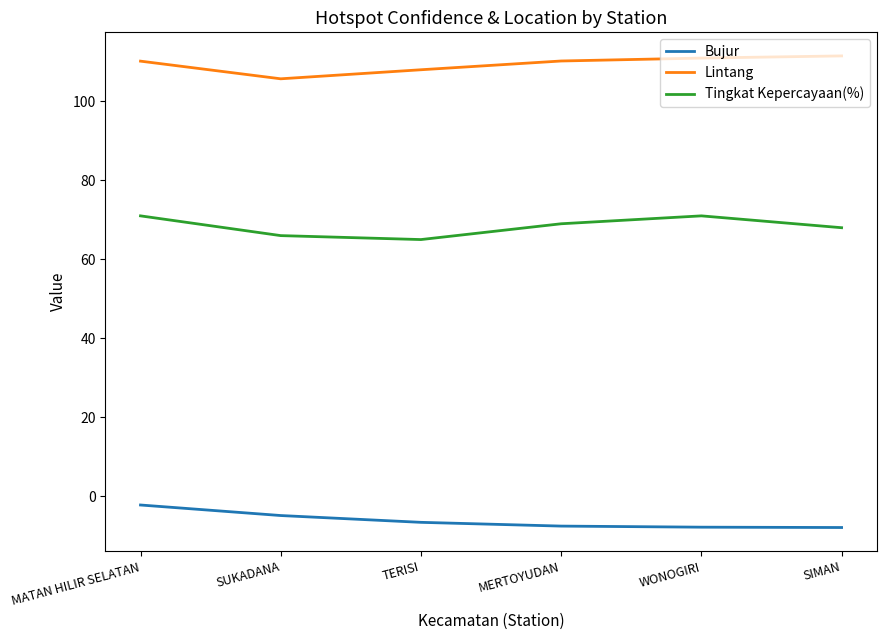

How many interior local peaks does the Tingkat Kepercayaan(%) series have?

1